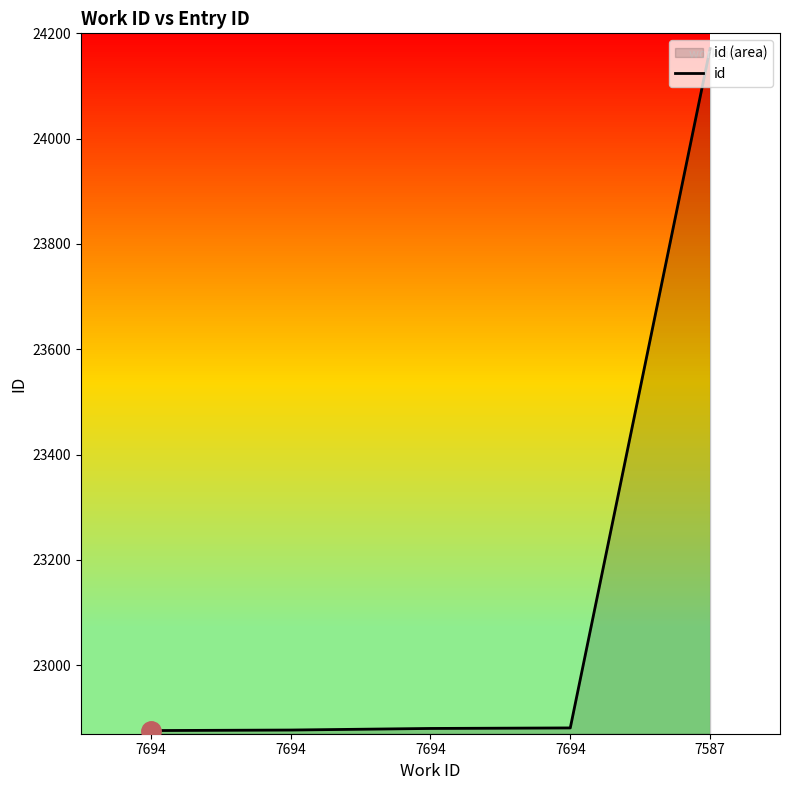

What is the difference between the values at 7694 and 7694?

1